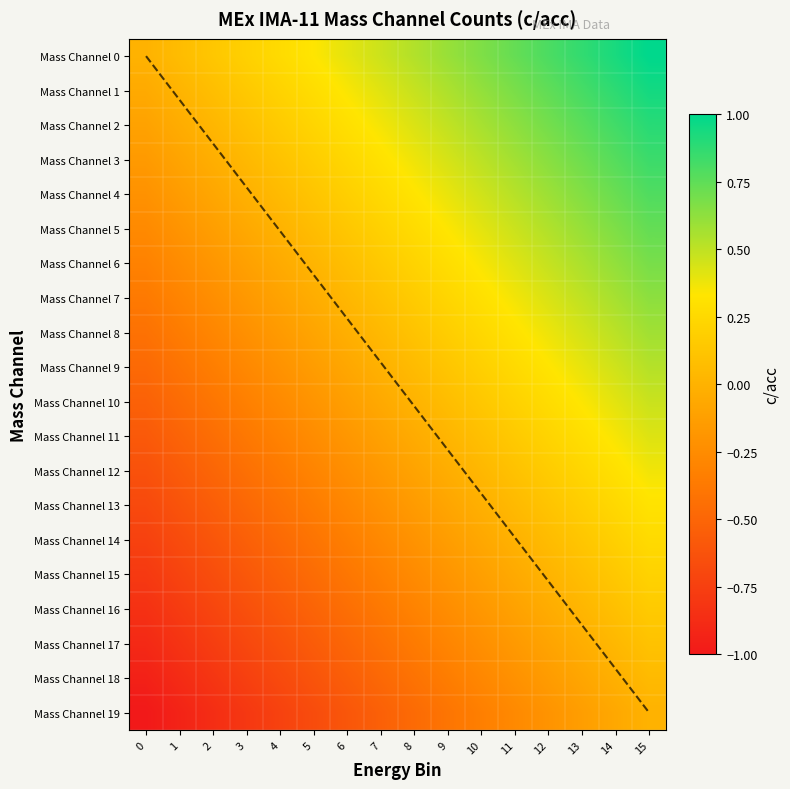

What is the lowest value of the Mass Channel 19 series?

-1.0